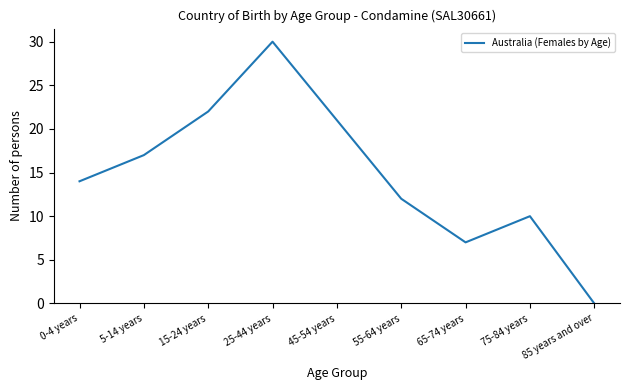

Which has a higher value, 0-4 years or 15-24 years?

15-24 years